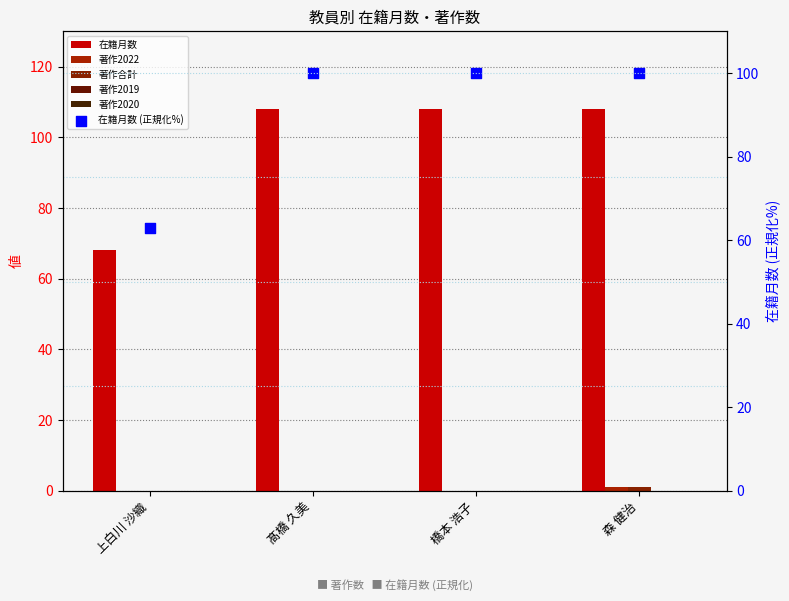

Which series reaches the minimum Y coordinate?

著作2022